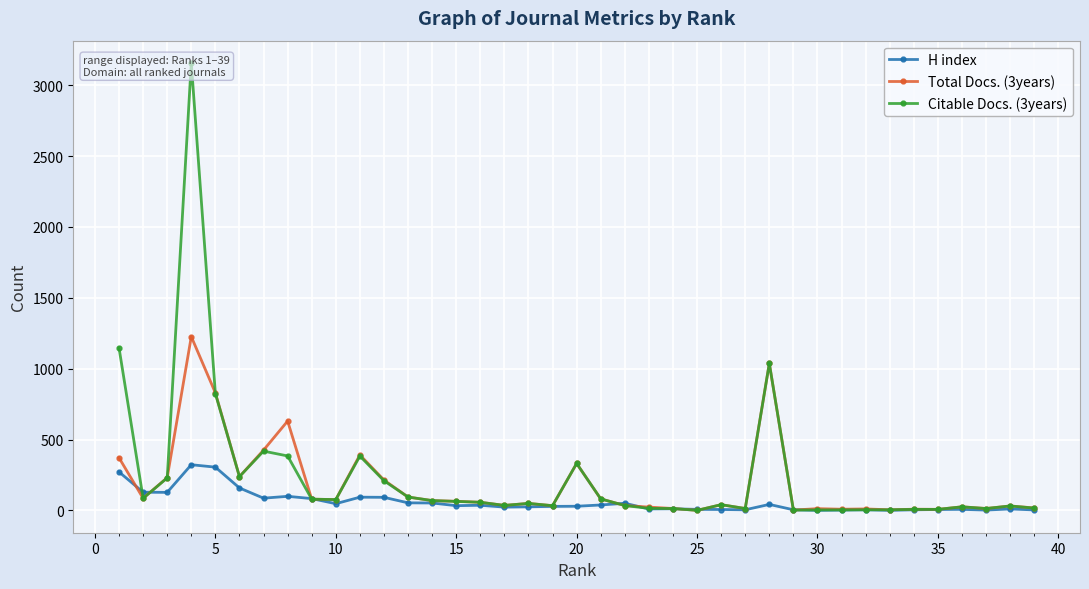

True or false: H index has more than 2 interior local peaks.

True